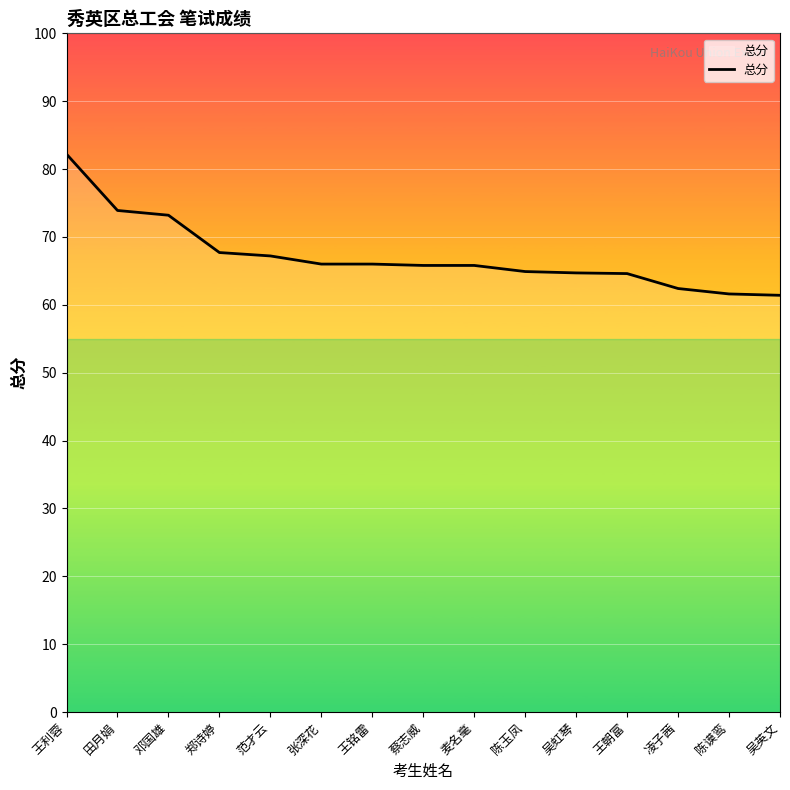

Read the value at 陈玉凤.

64.9